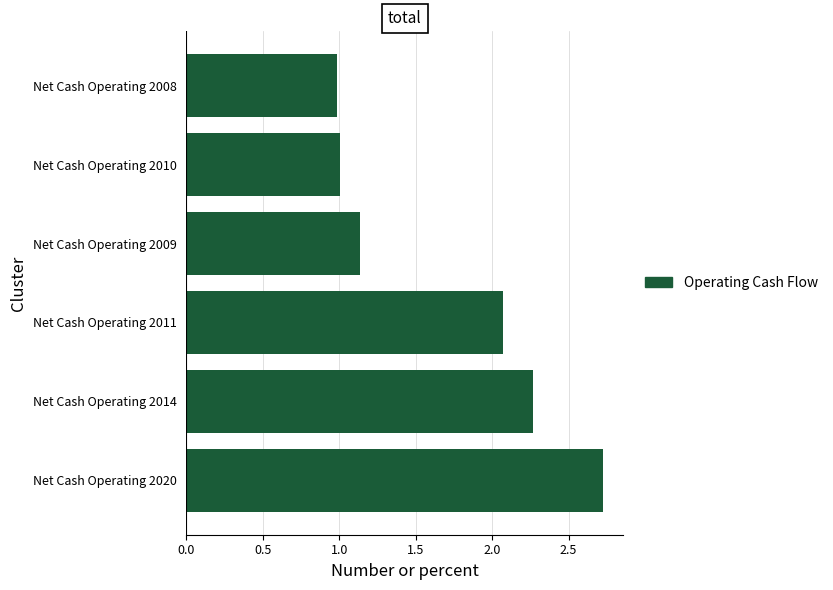

Are the bars grouped side by side (vs. stacked)?

No